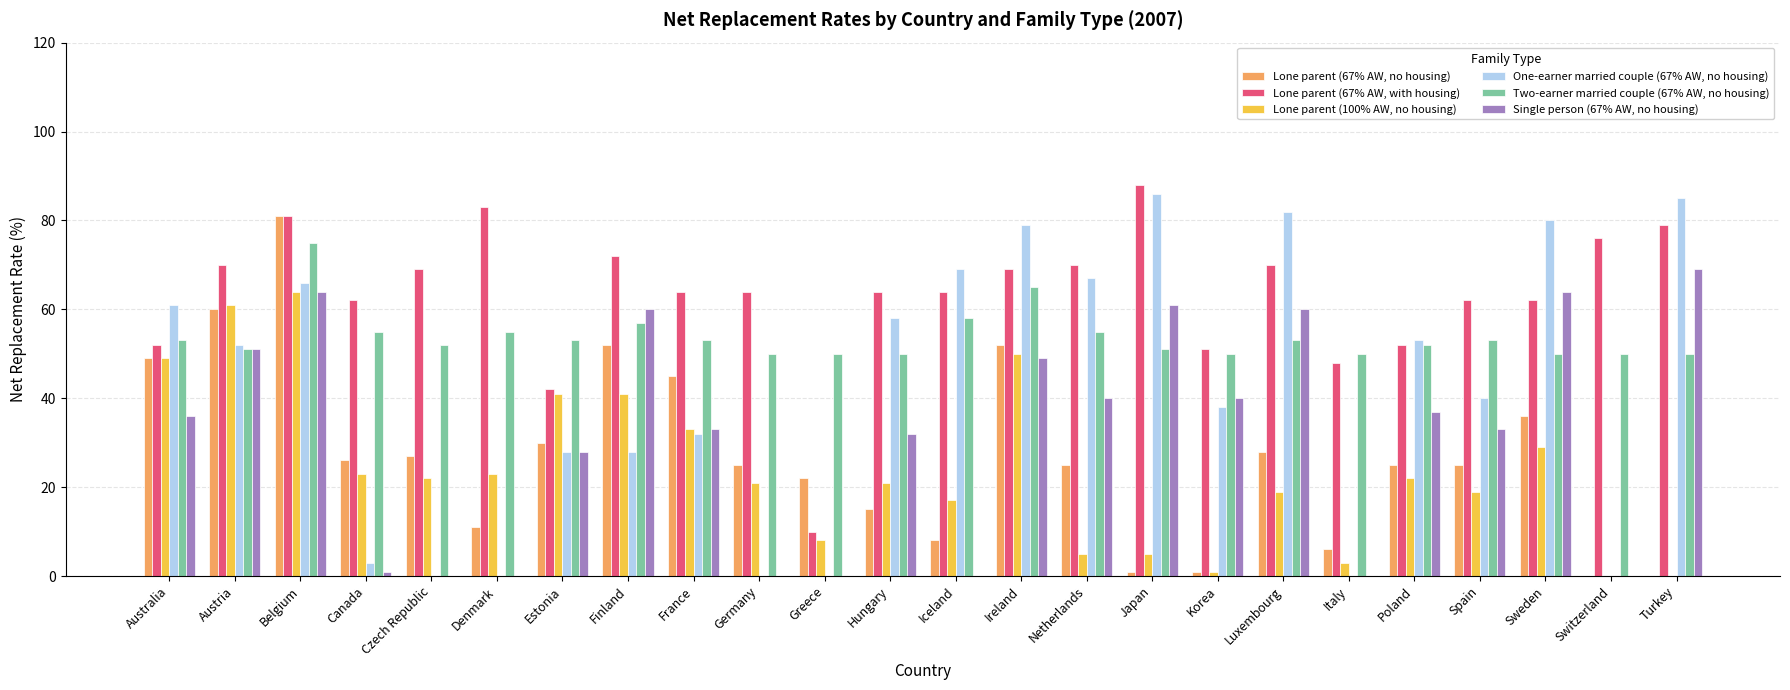

What is the difference between the One-earner married couple (67% AW, no housing) values at Belgium and Sweden?

14